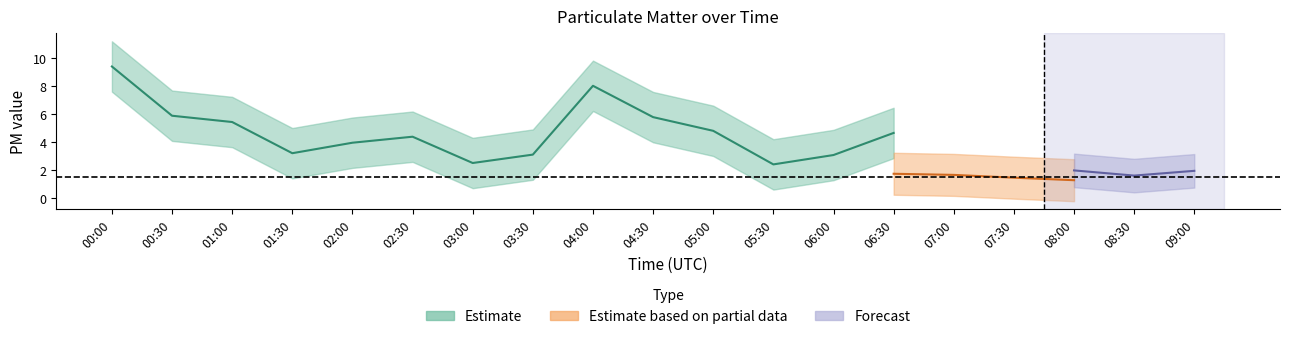

At which category is the sum across all series the highest?

00:00